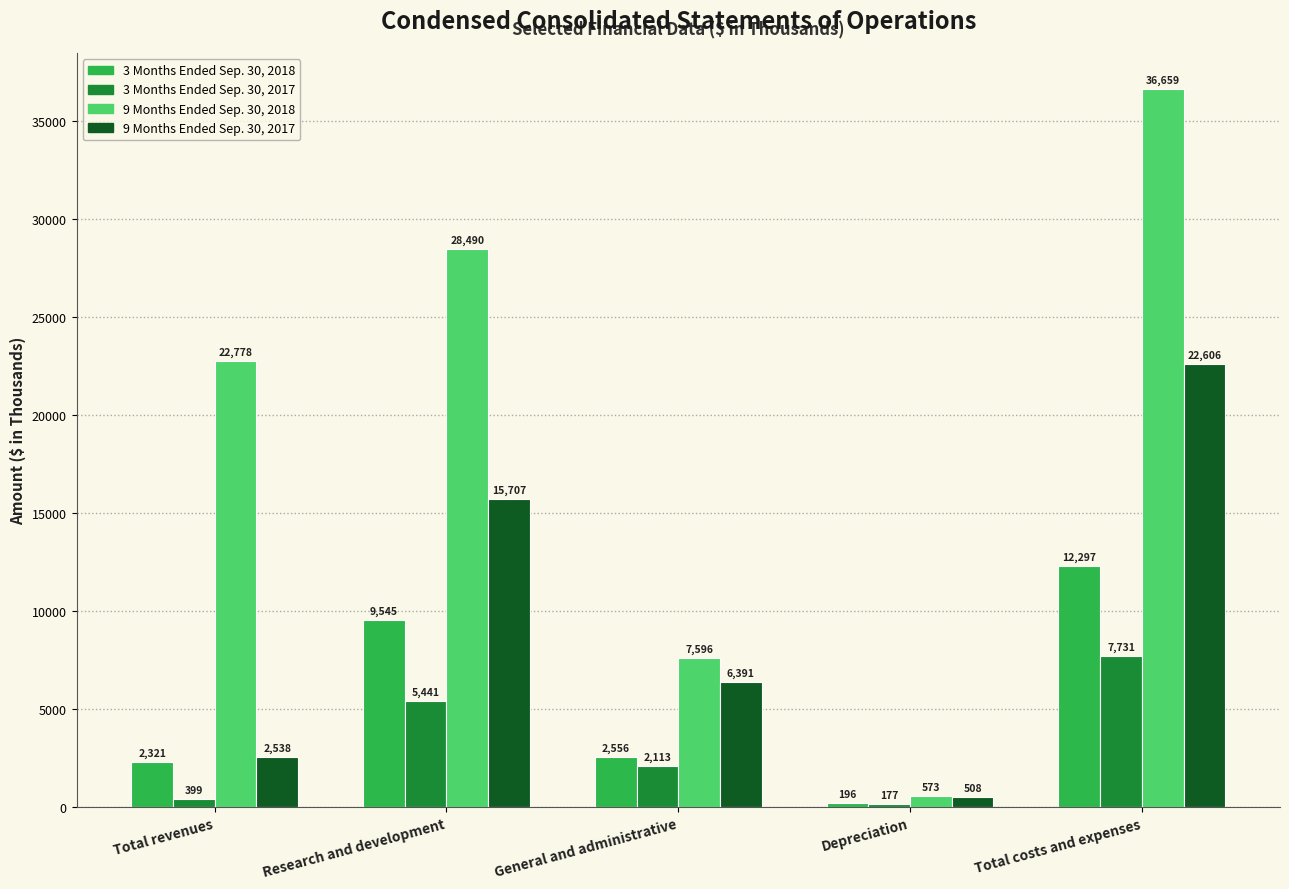

What is the sum of all 9 Months Ended Sep. 30, 2018 values?

96096